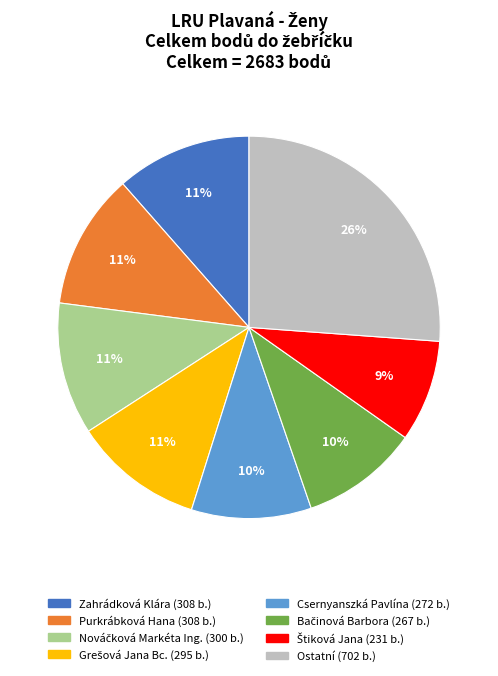

Is there any slice that represents more than half of the pie?

No